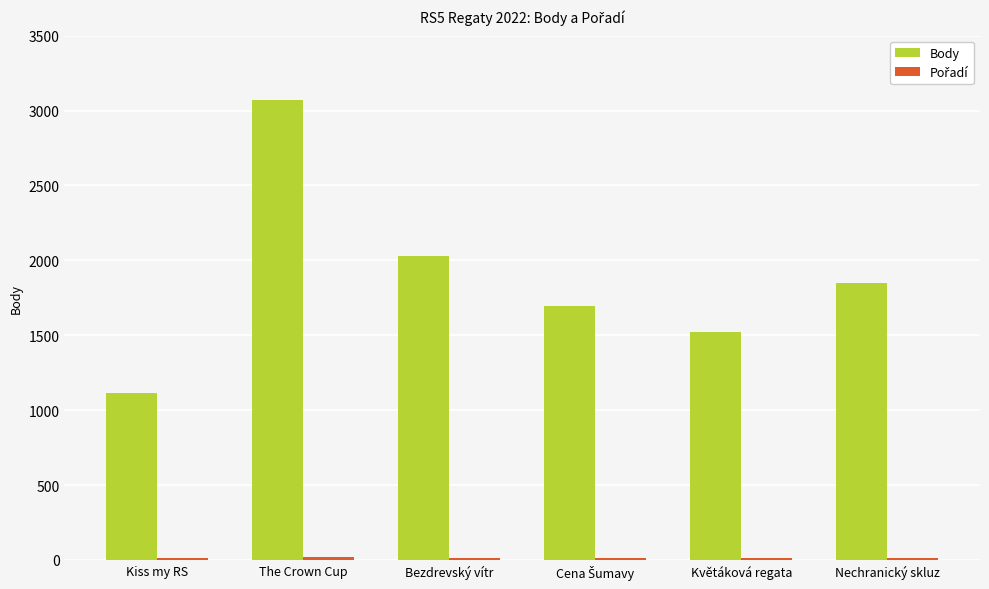

What is the label of the 6th bar from the right?

Kiss my RS